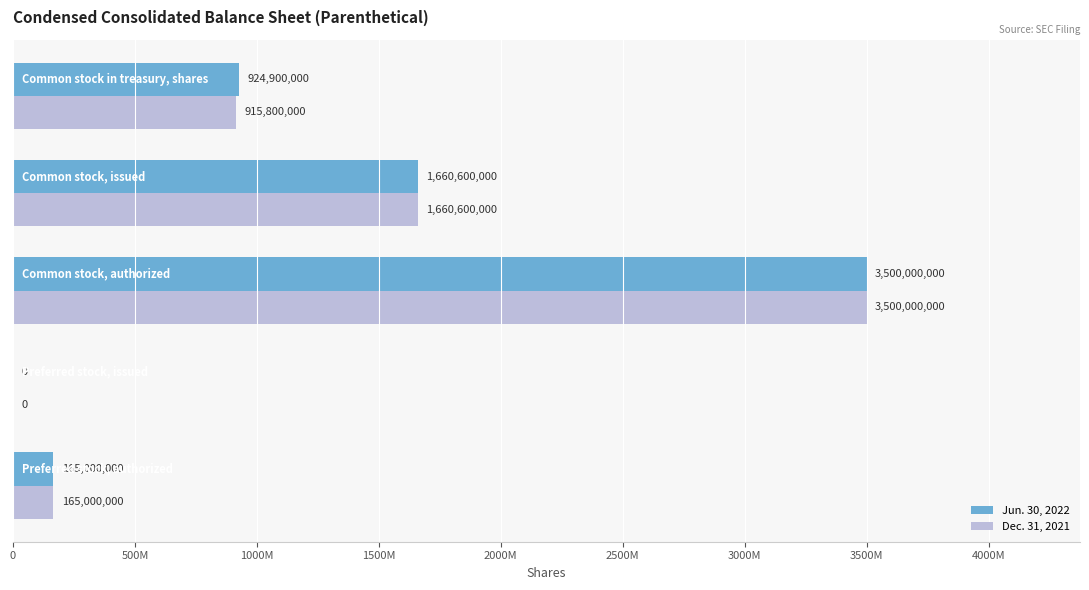

Count the number of data series in this chart.

2